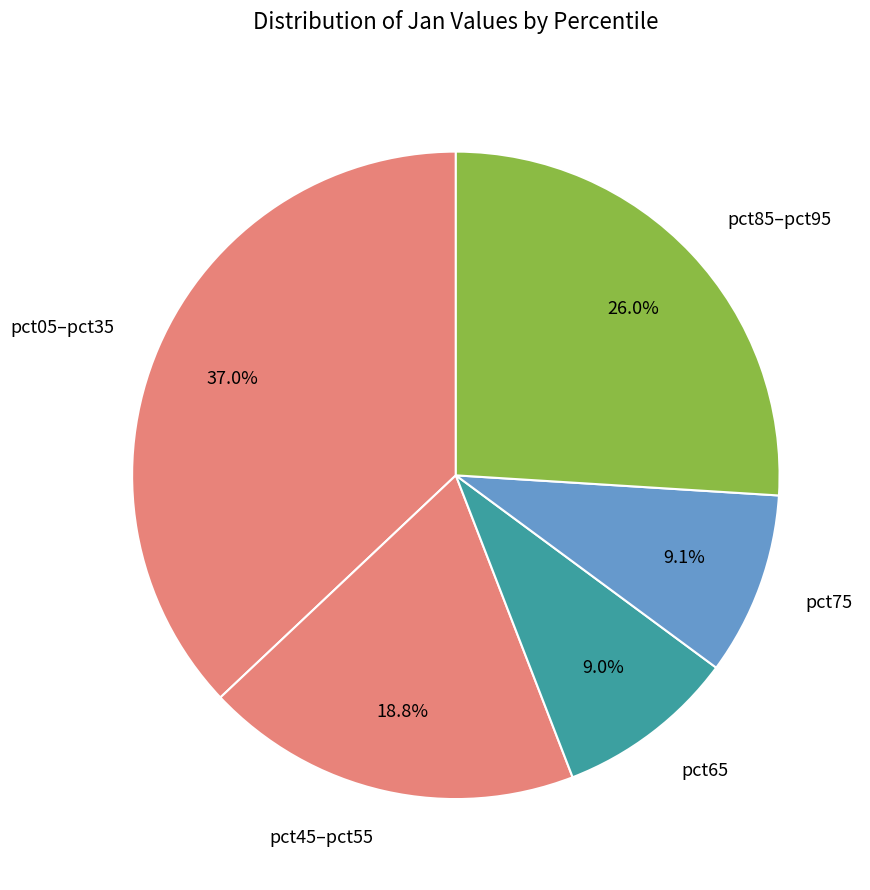

Which slice is the largest?

pct05–pct35